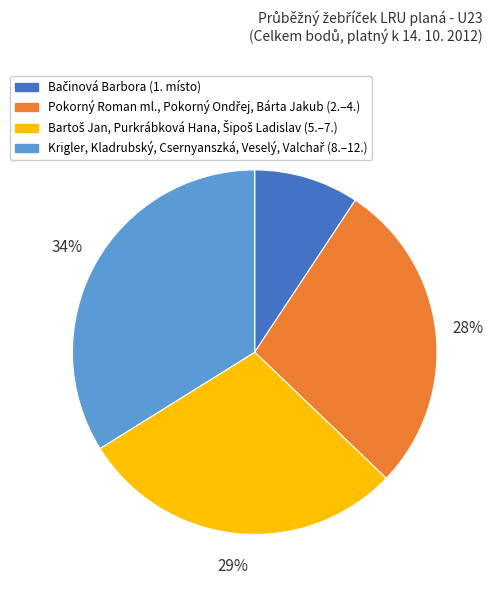

Is there a majority slice in this chart?

No